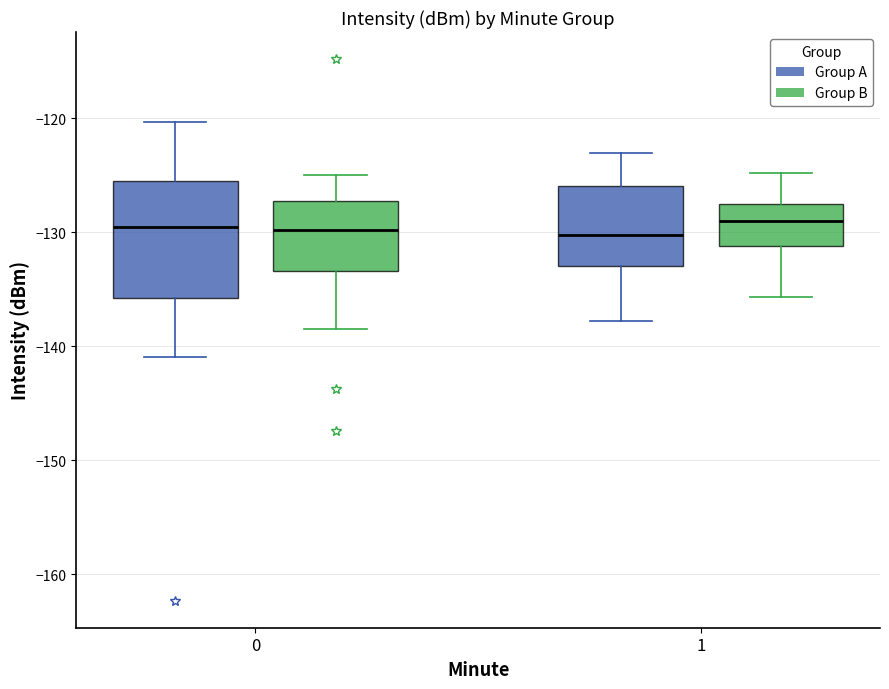

Which box is the tallest, from its lower edge to its upper edge?

0 (Group A)